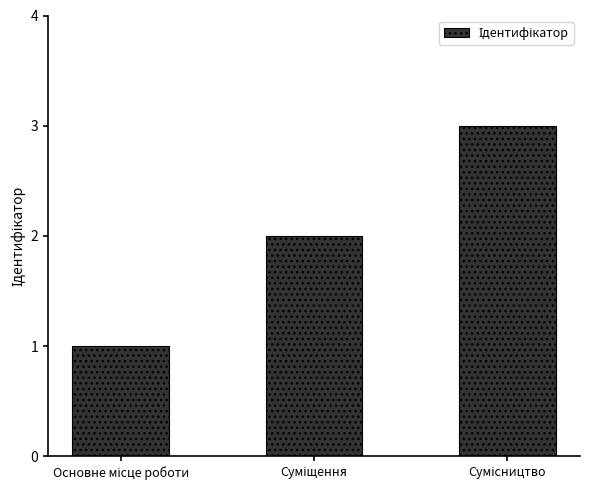

What is the sum of all values?

6